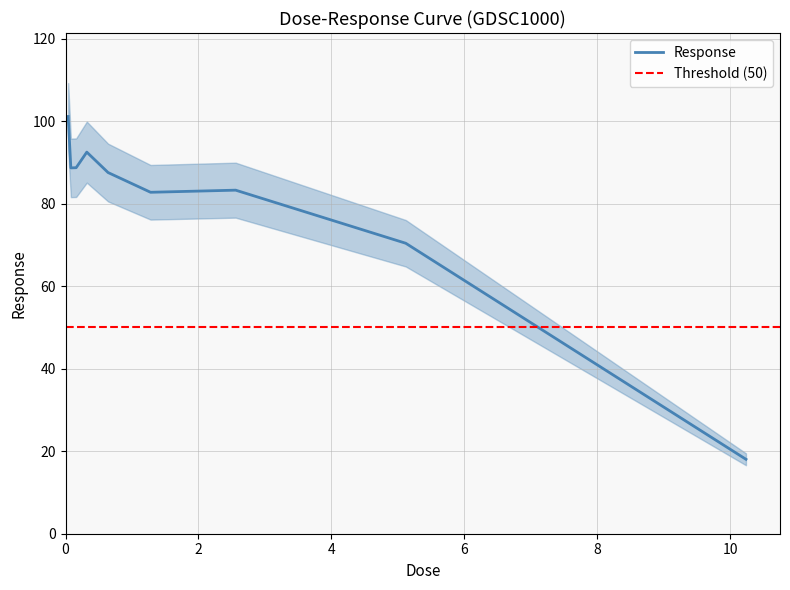

How many categories are shown in the chart?

9